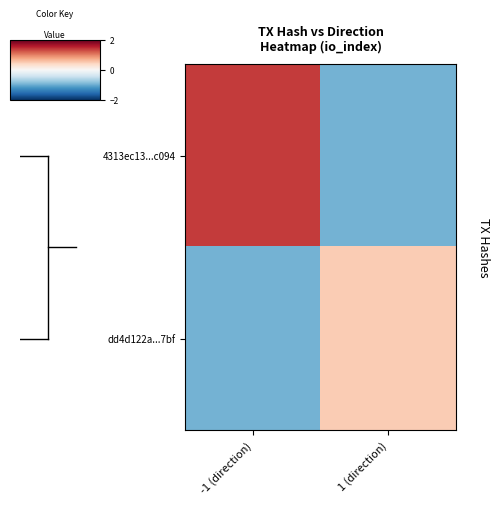

Which category has the lowest value across all series?

1 (direction)